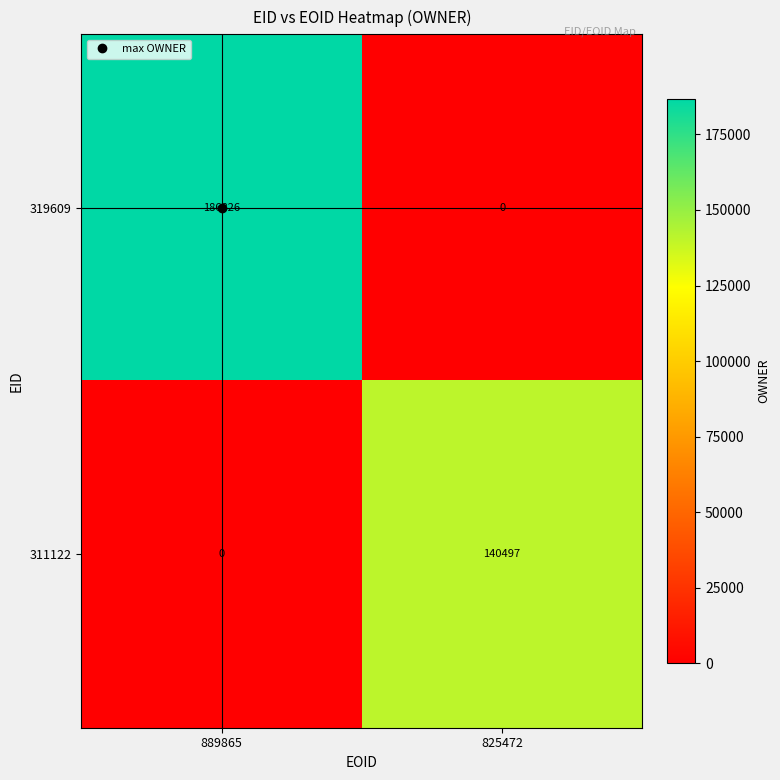

Rank the categories by 311122 value from lowest to highest.

889865, 825472